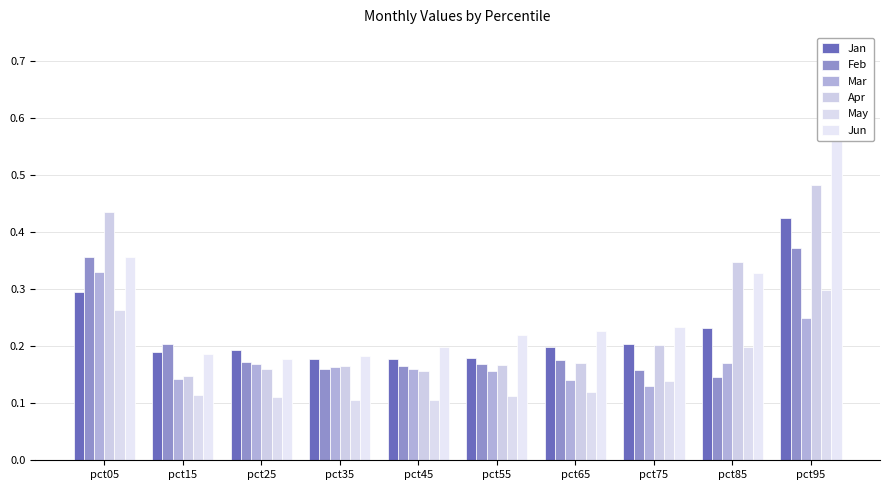

How many Feb values are between 0 and 1?

10